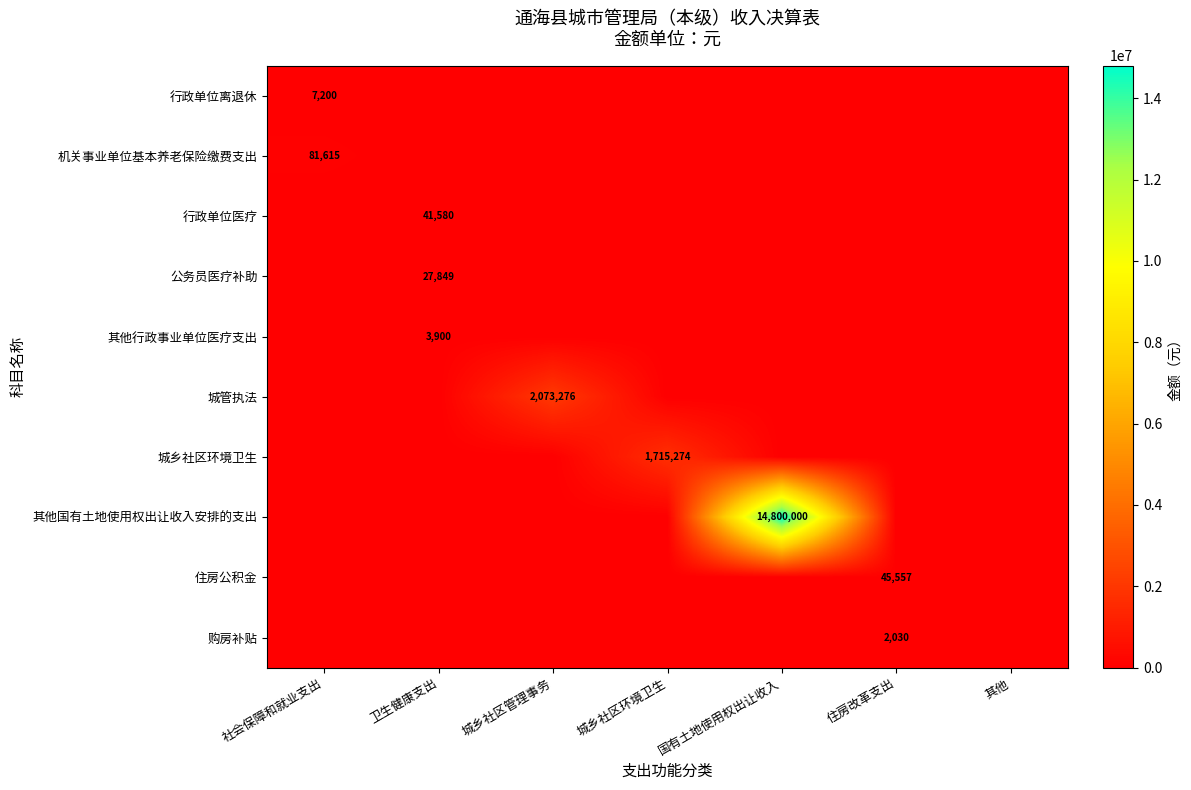

At how many categories does at least one series exceed 14610973?

1